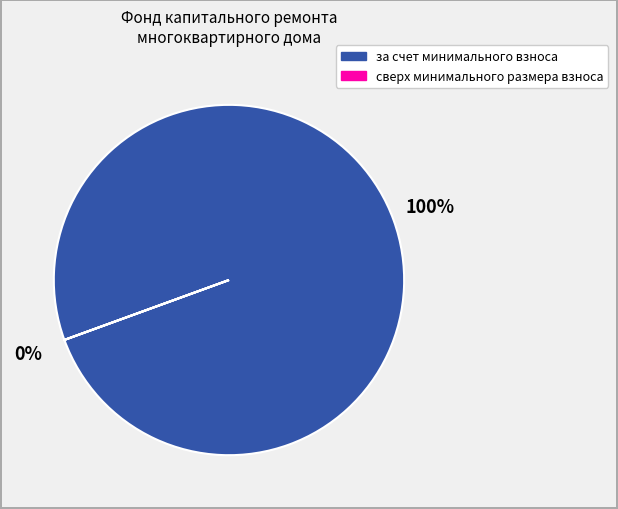

Does за счет минимального взноса represent more than half of the total?

Yes